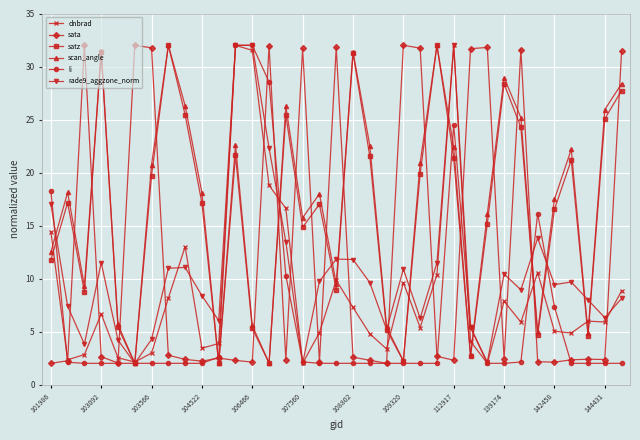

At how many categories does at least one series exceed 11?

31